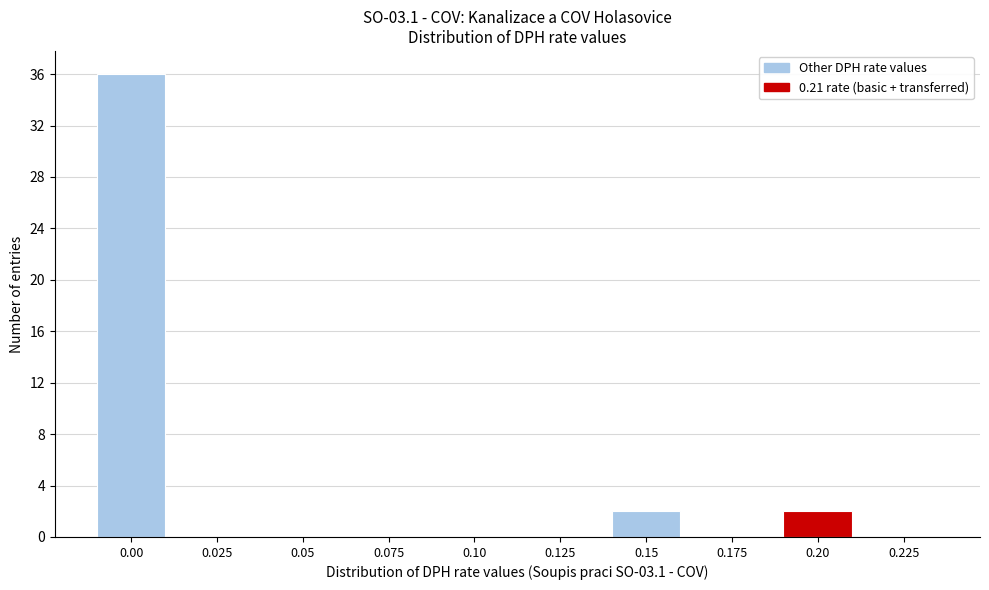

Reading left to right, what are all the values shown in this chart?

0.00=36	0.025=0	0.05=0	0.075=0	0.10=0	0.125=0	0.15=2	0.175=0	0.20=2	0.225=0